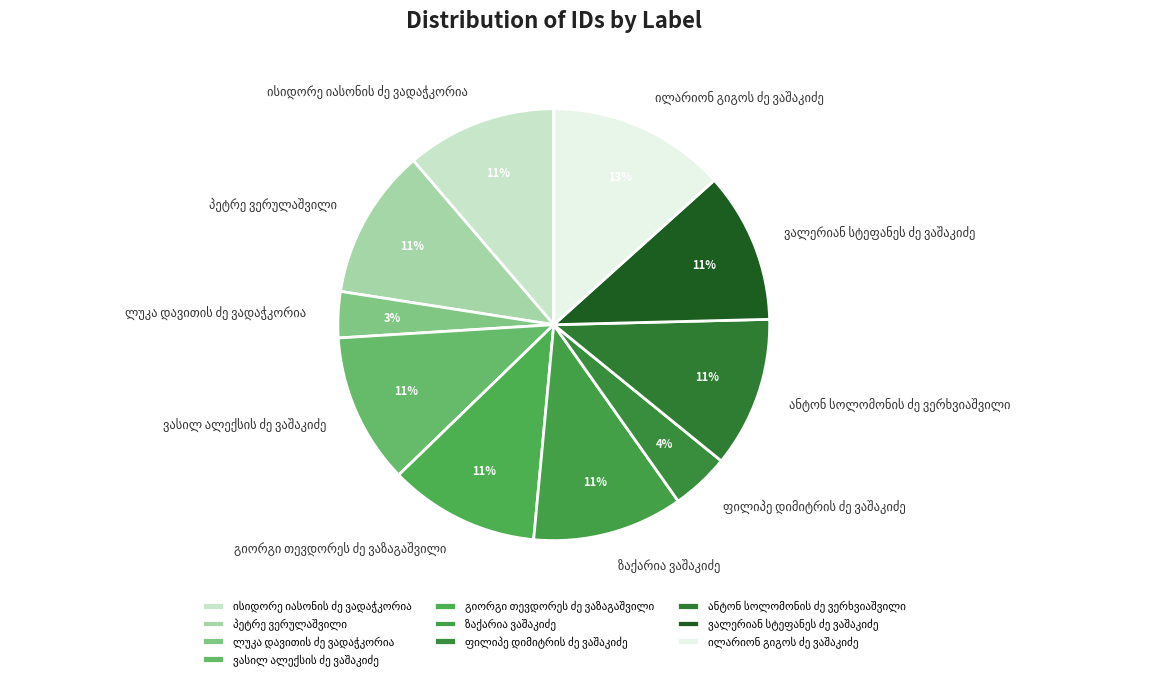

To the nearest percent, what is the difference between the largest and smallest slice percentages?

10%